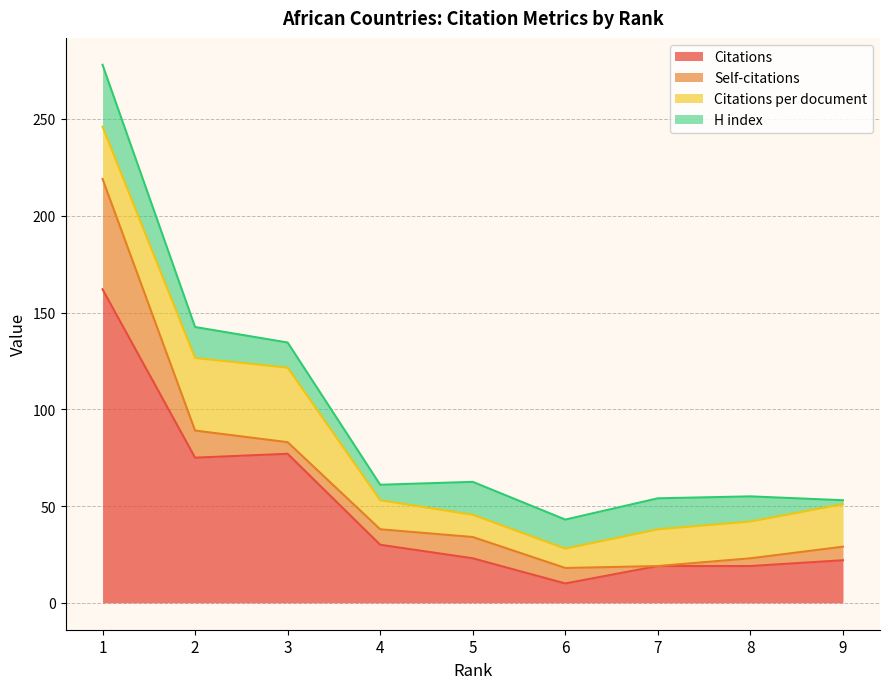

What are all the series names shown in the legend?

Citations, Self-citations, Citations per document, H index